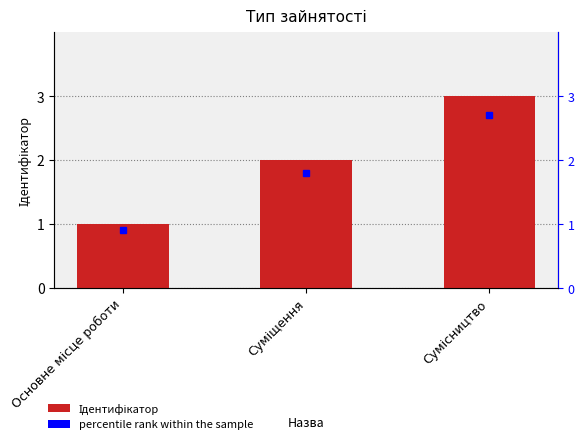

What is the sum of the values at Основне місце роботи and Сумісництво?

4